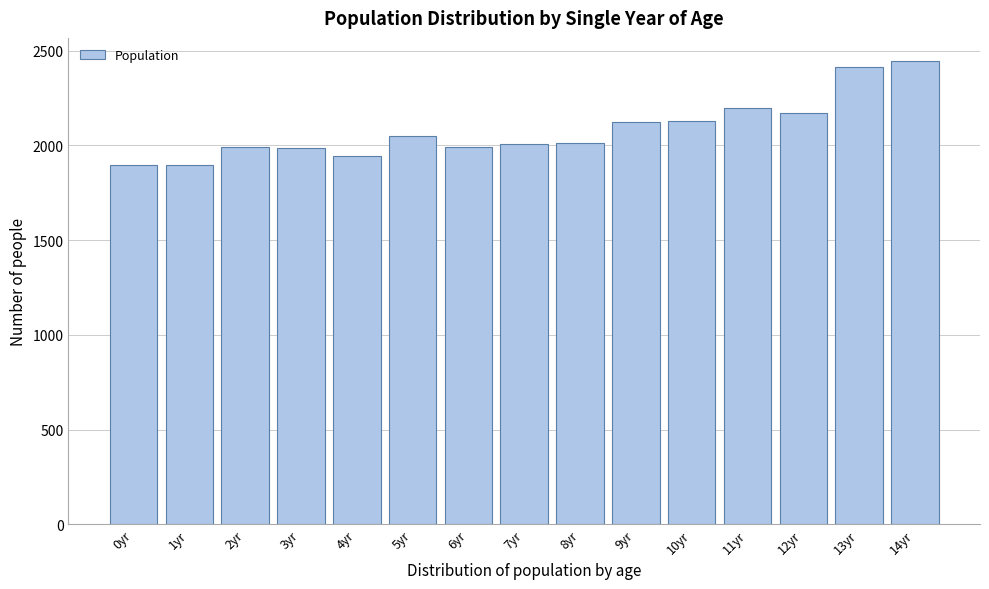

What is the minimum value shown in the chart?

1894